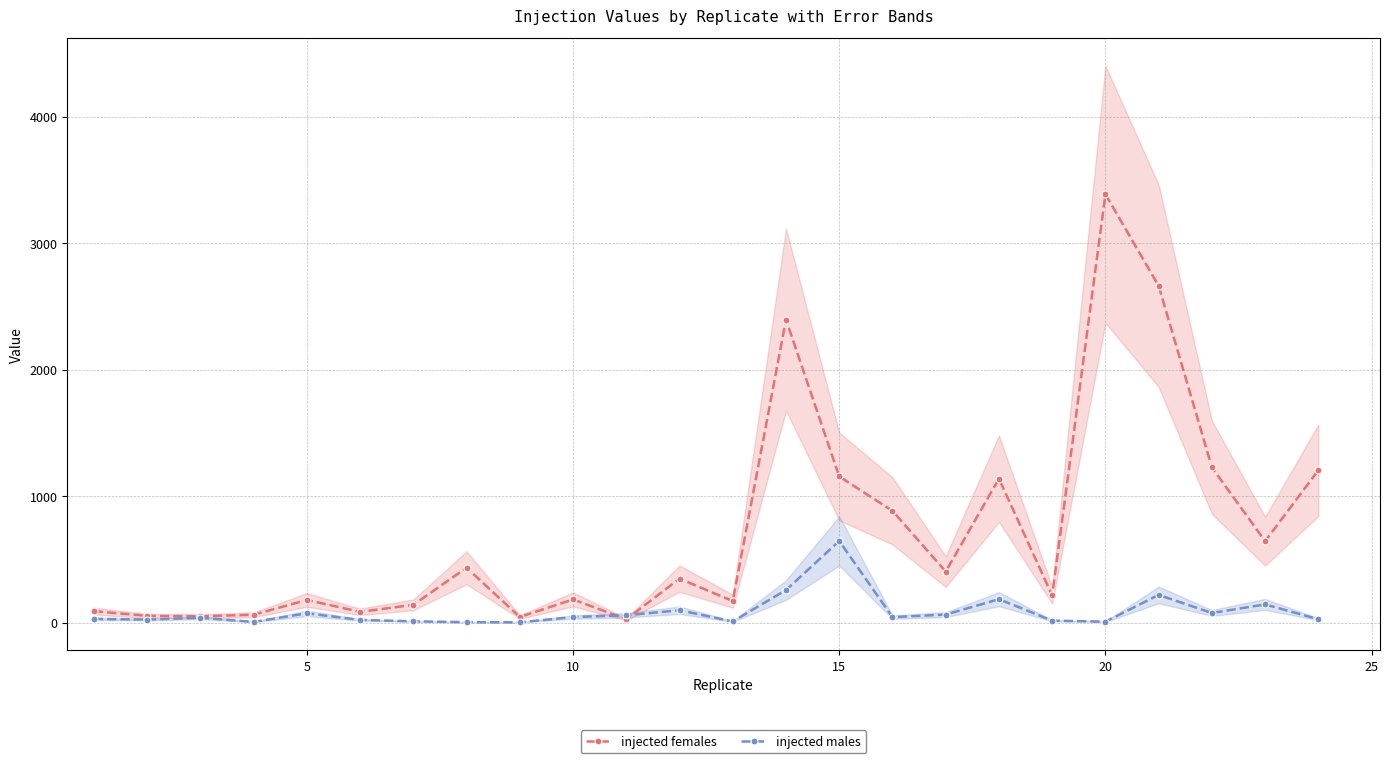

What is the difference between the maximum and second lowest values in the injected males series?

641.5